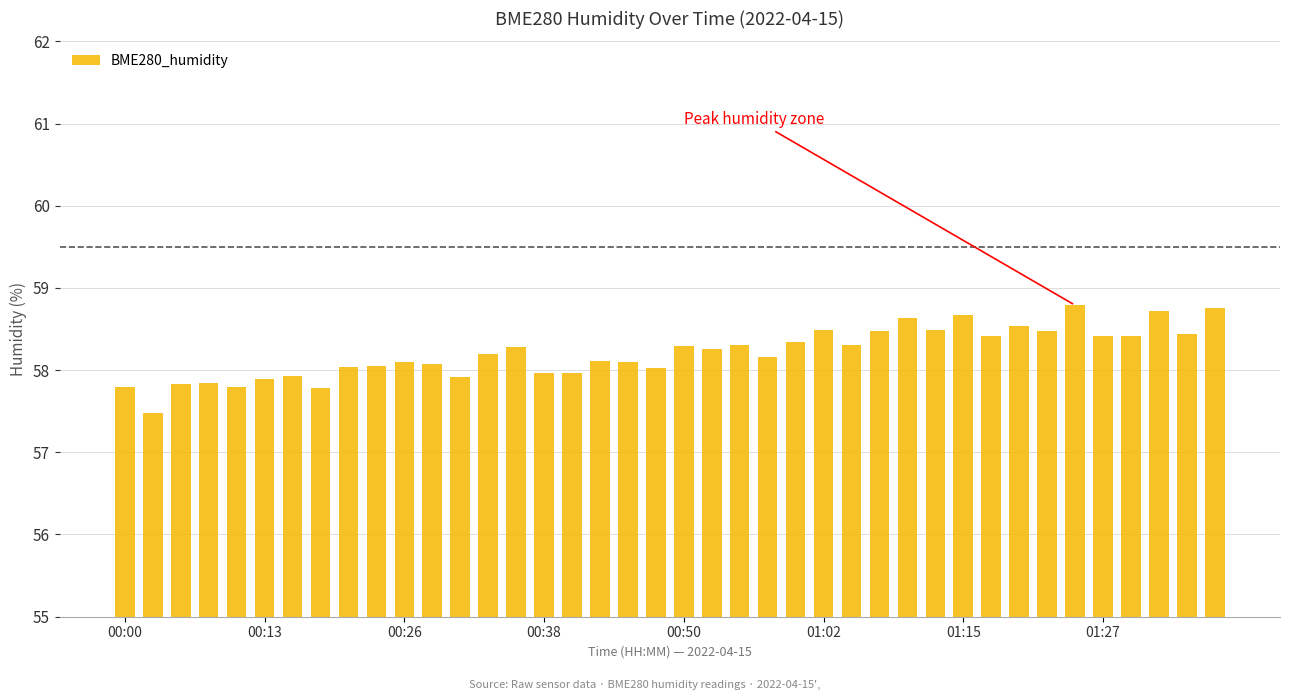

Count the number of data series in this chart.

1